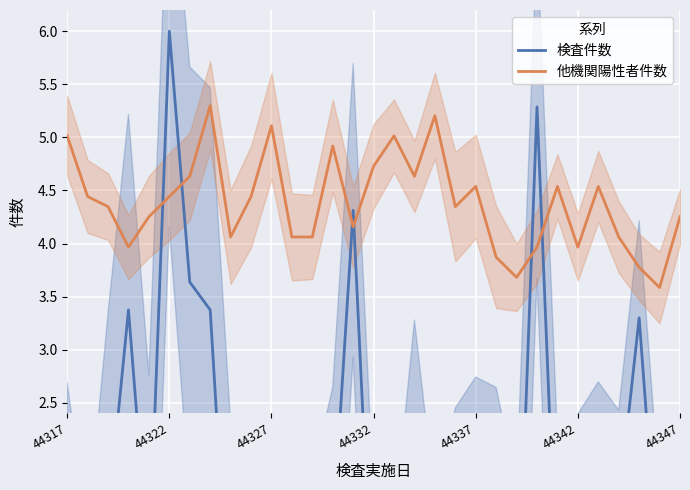

What is the minimum value for 他機関陽性者件数?

3.6